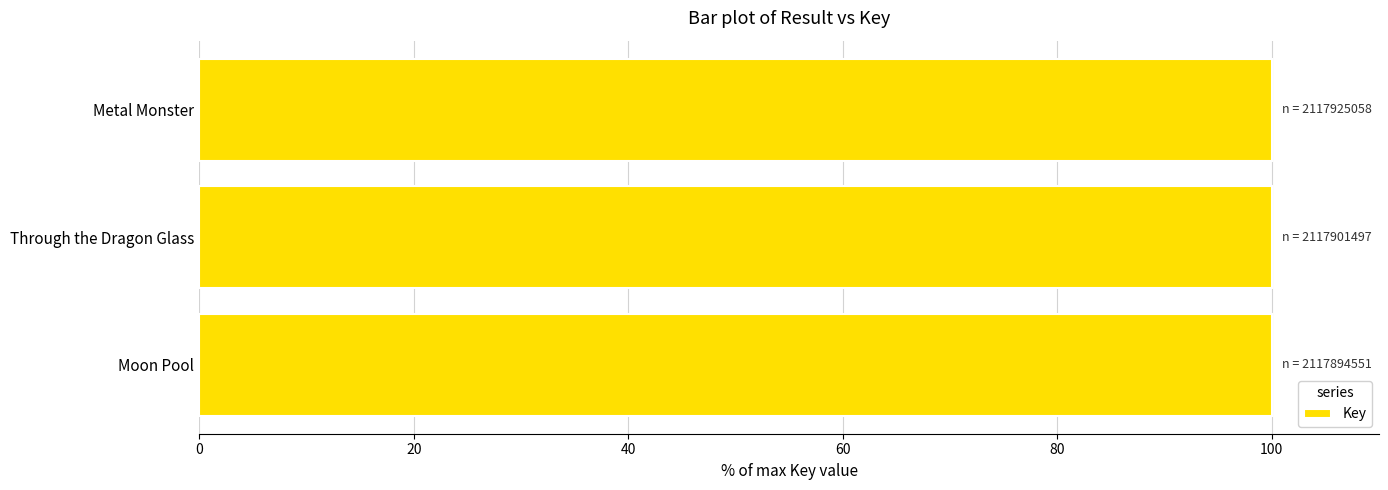

The value at Moon Pool is 26.9. True or false?

False